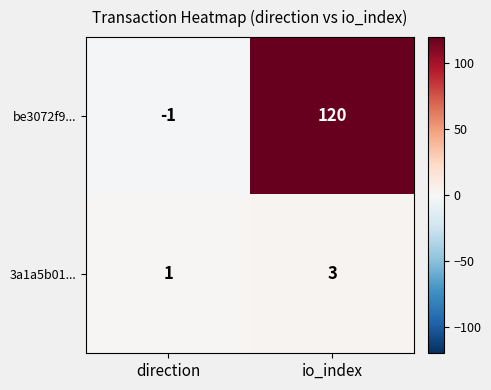

The 3a1a5b01... series shows 1 at direction. True or false?

True